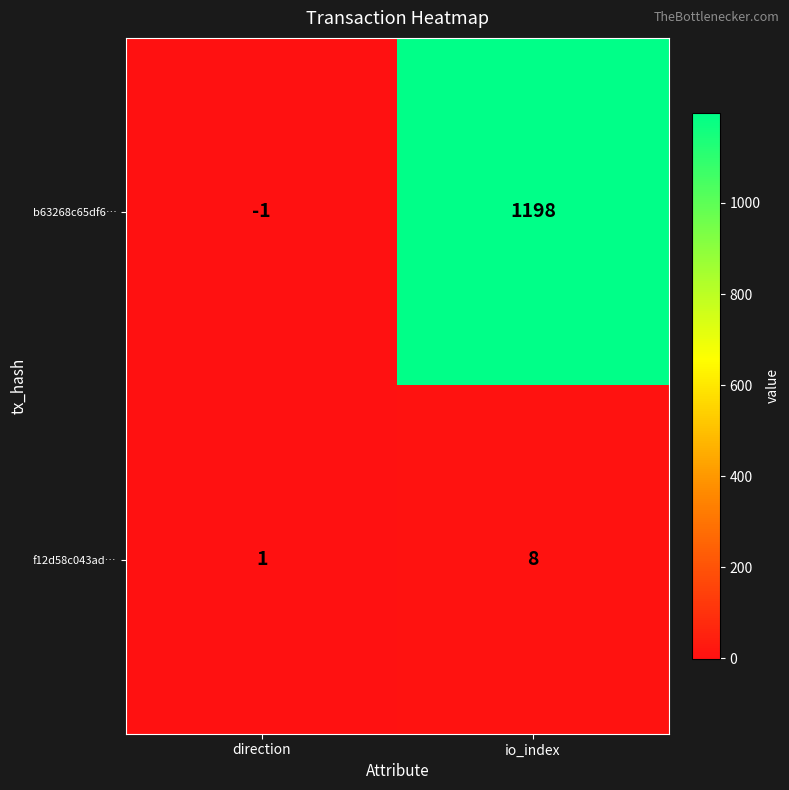

The value of b63268c65df6… at io_index is 1198. True or false?

True